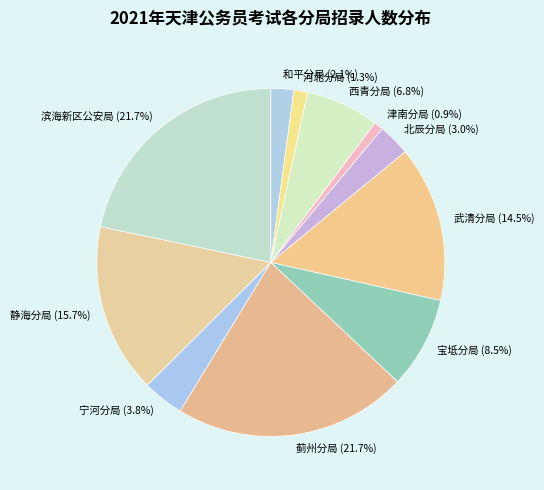

Do 和平分局 (2.1%) and 宝坻分局 (8.5%) together represent more than half of the pie?

No